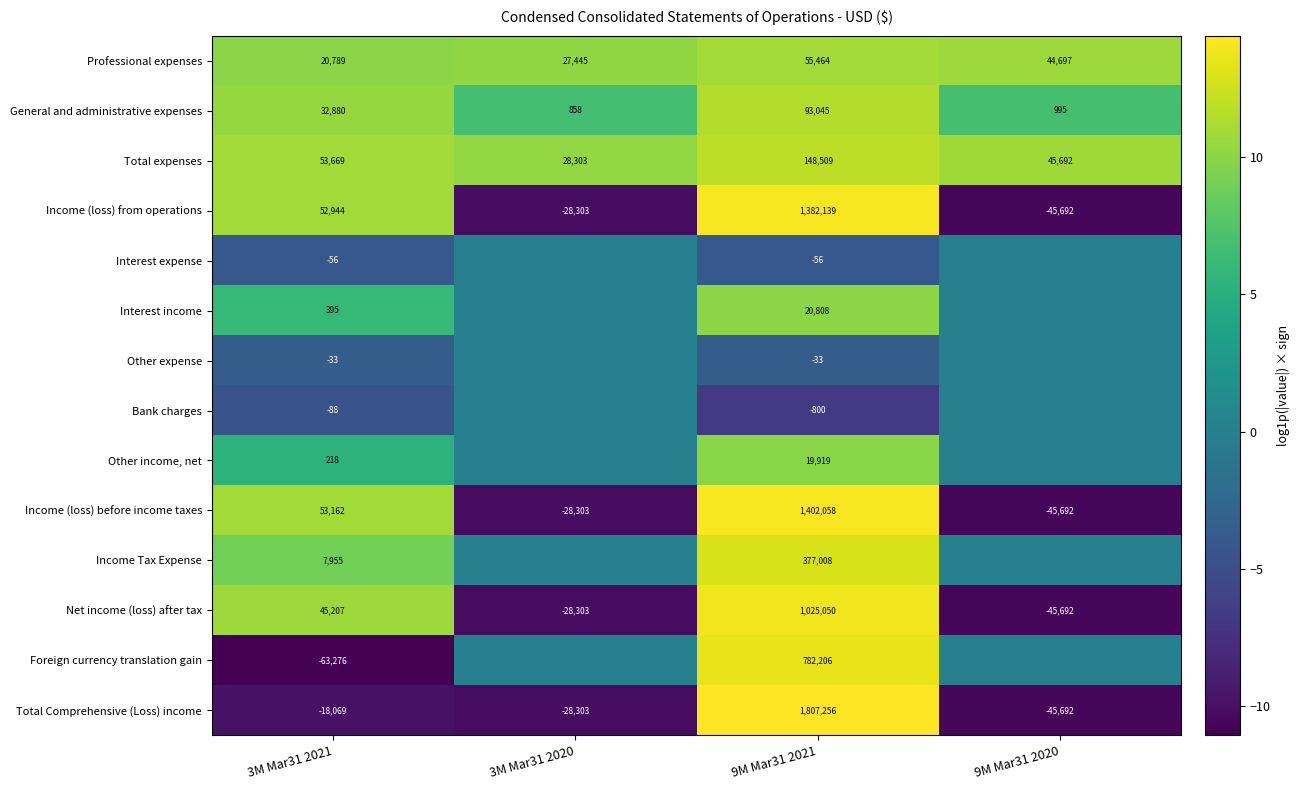

Is it true that Income (loss) before income taxes equals 5.0 at 9M Mar31 2021?

False